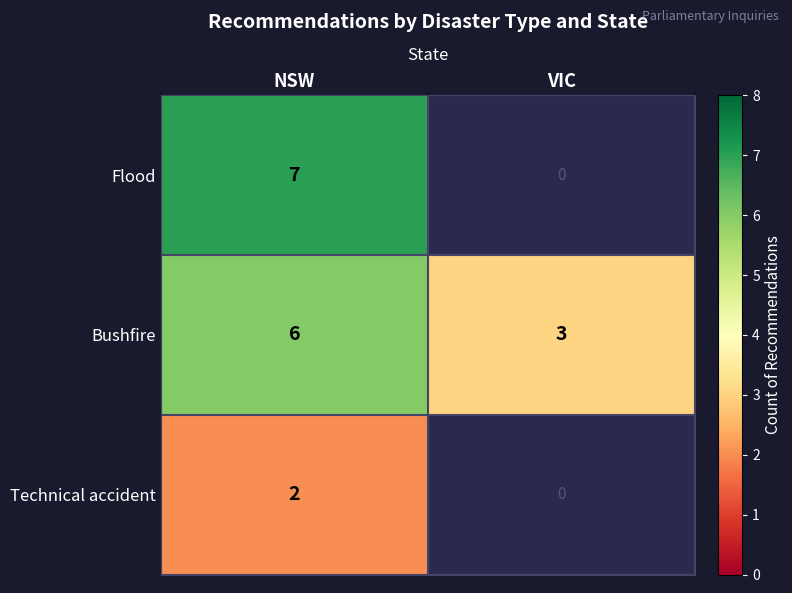

What value does the Bushfire series have at VIC?

3